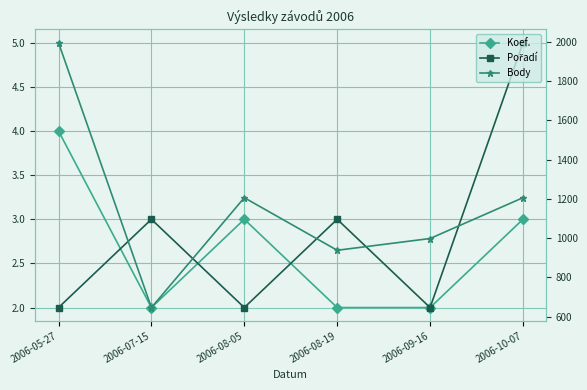

Reading right to left, extract all data points from this chart.

Koef.: 3	2	2	3	2	4
Pořadí: 5	2	3	2	3	2
Body: 1206	998	938	1206	646	1996